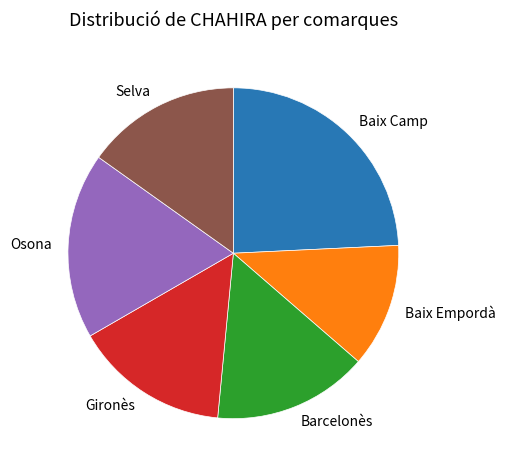

What is the ratio of the value at Barcelonès to the value at Baix Camp?

0.6